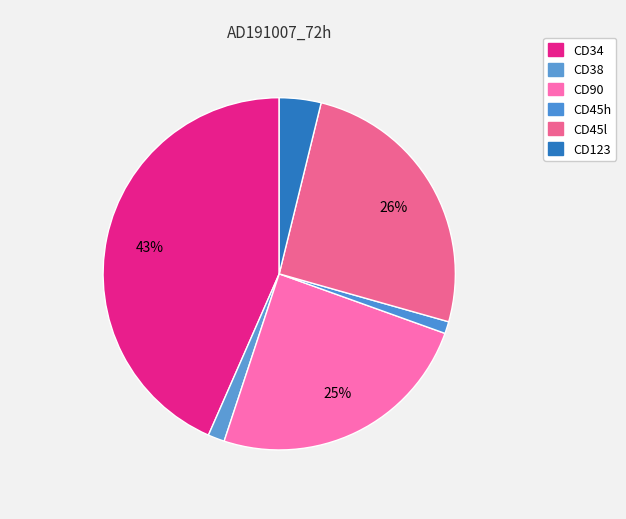

Count the number of slices in the pie.

6